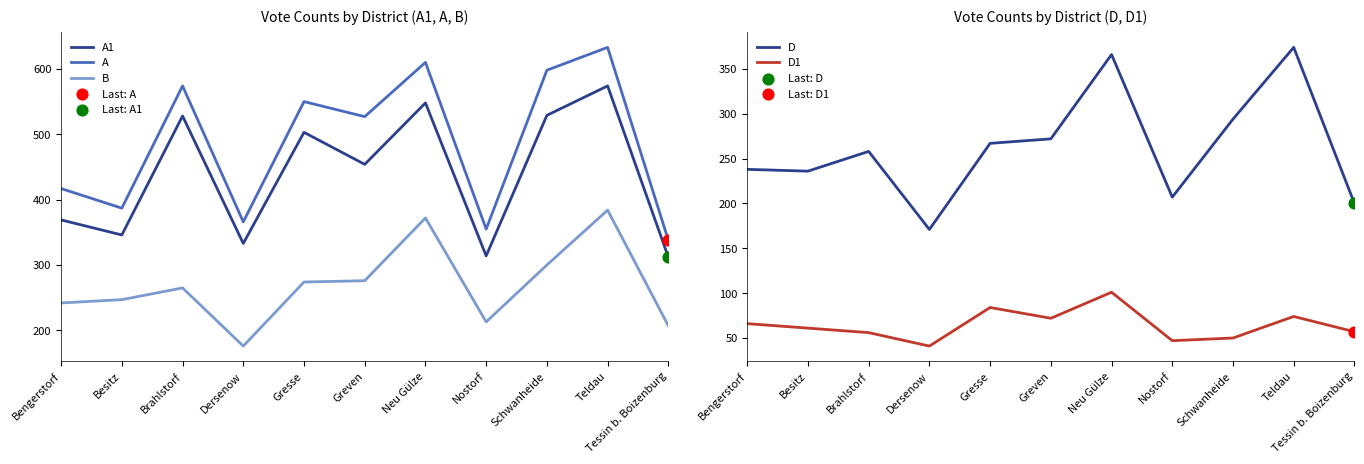

Which series contains the highest Y value?

A